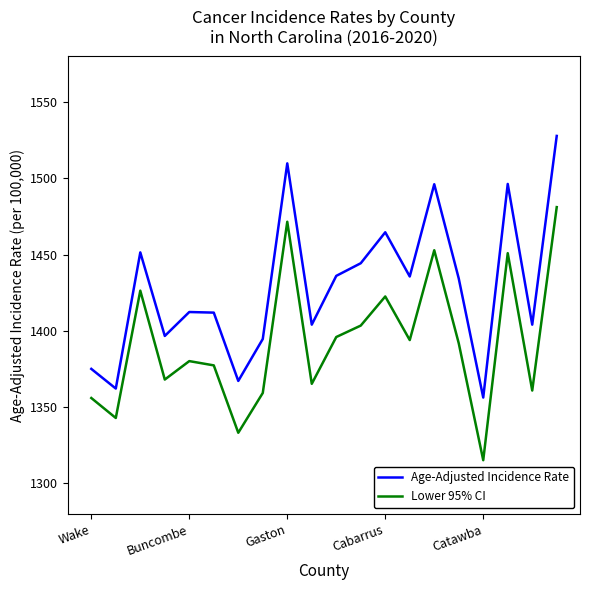

Which series has the largest total across all categories?

Age-Adjusted Incidence Rate